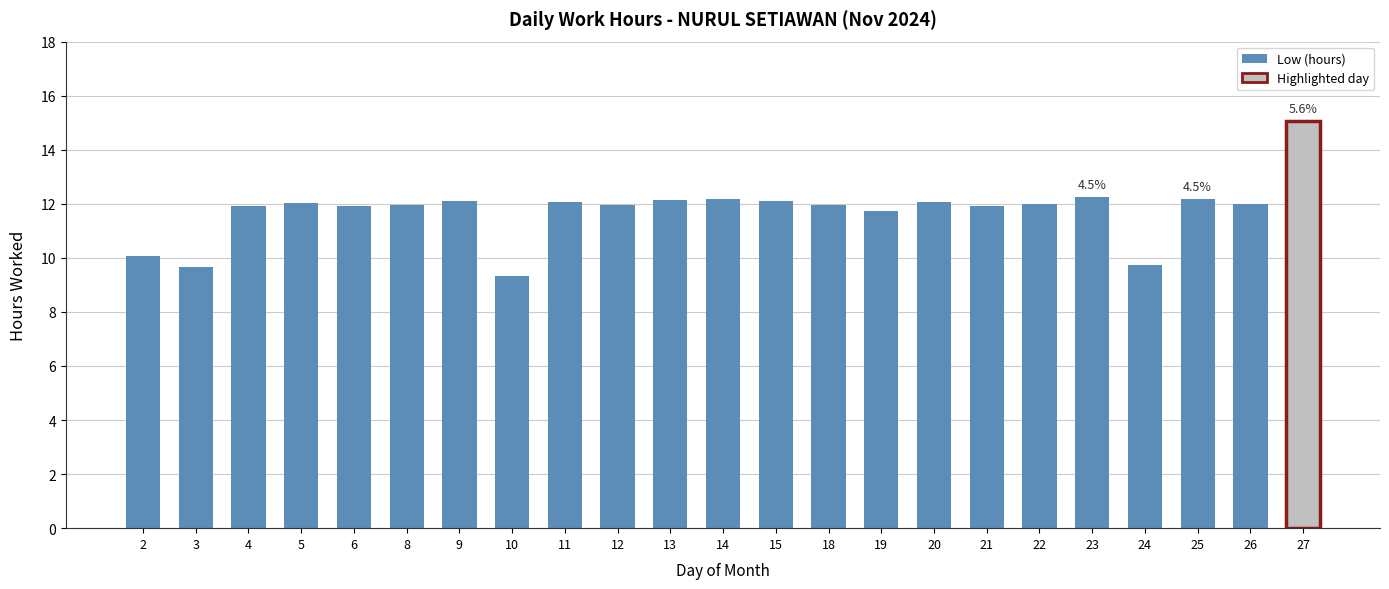

Are the bars horizontal?

No